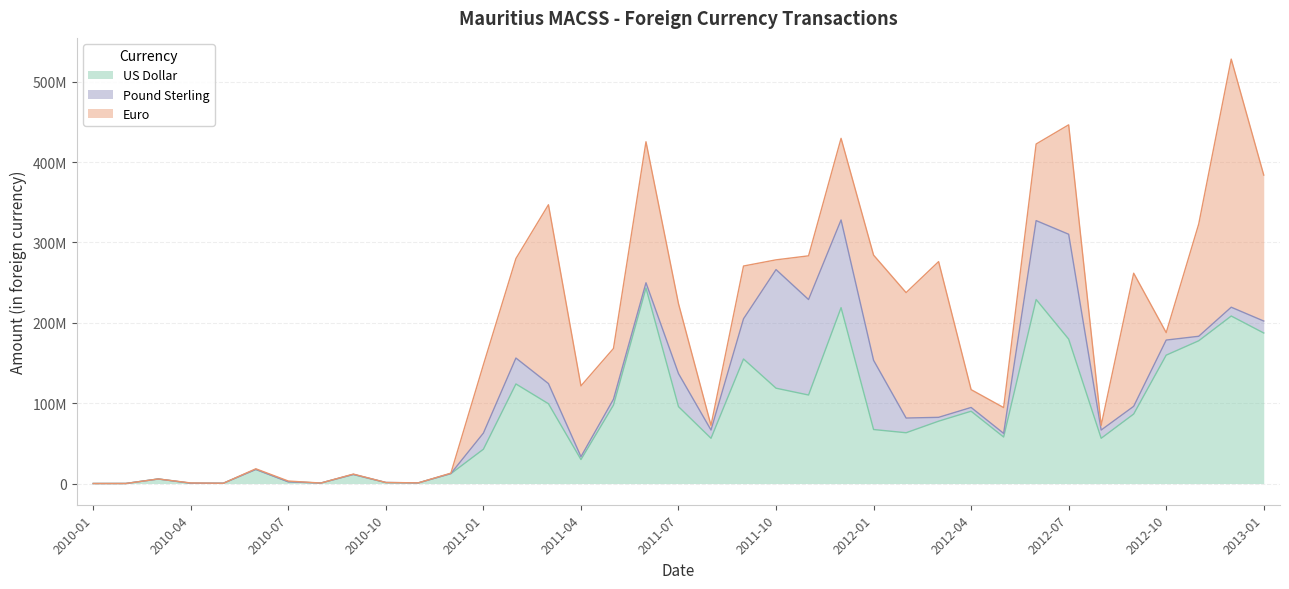

Between which two adjacent categories do US Dollar and Pound Sterling first intersect?

2011-09 and 2011-10